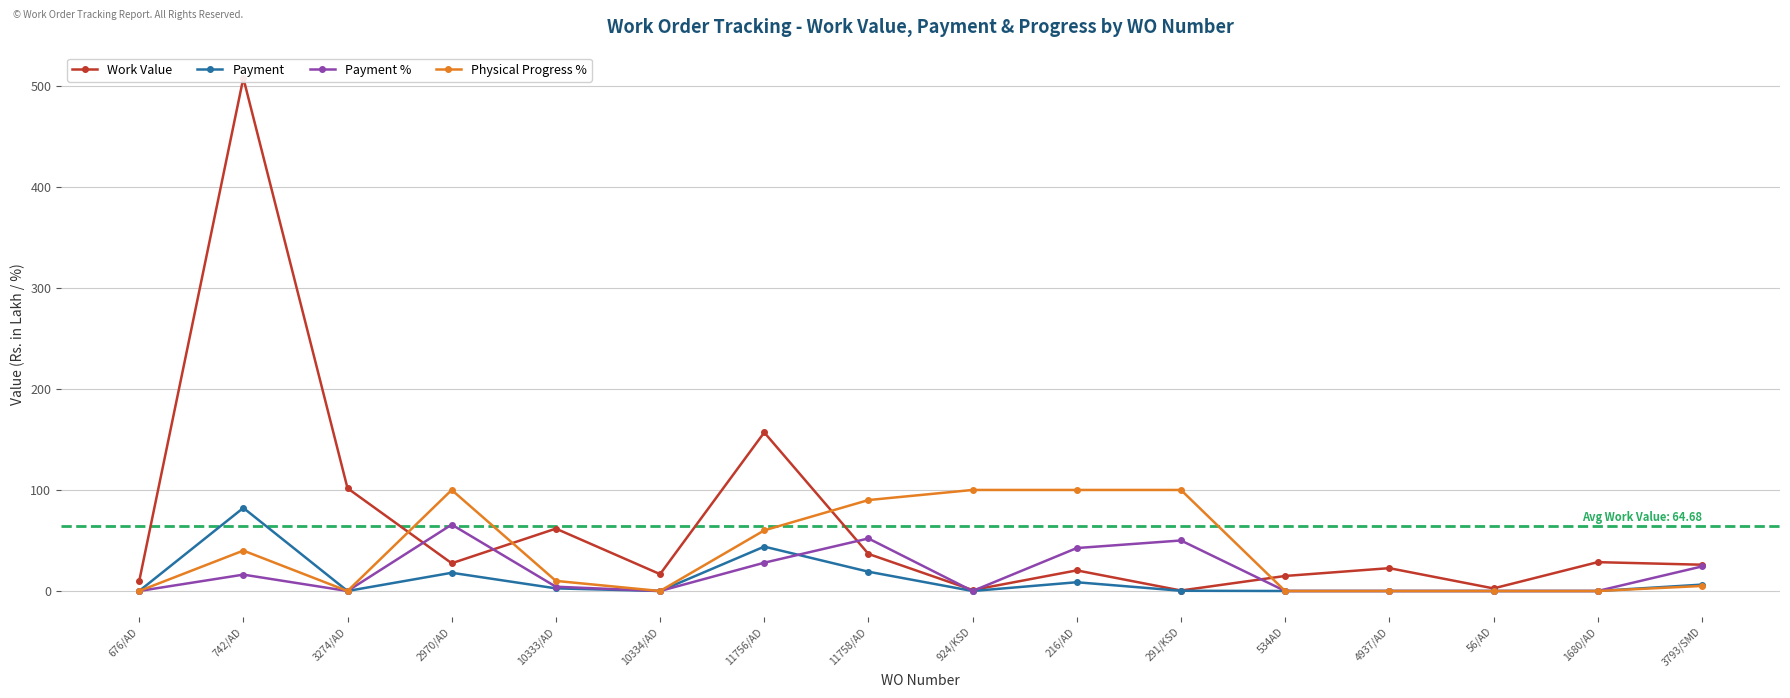

Which series has the widest spread of values?

Work Value